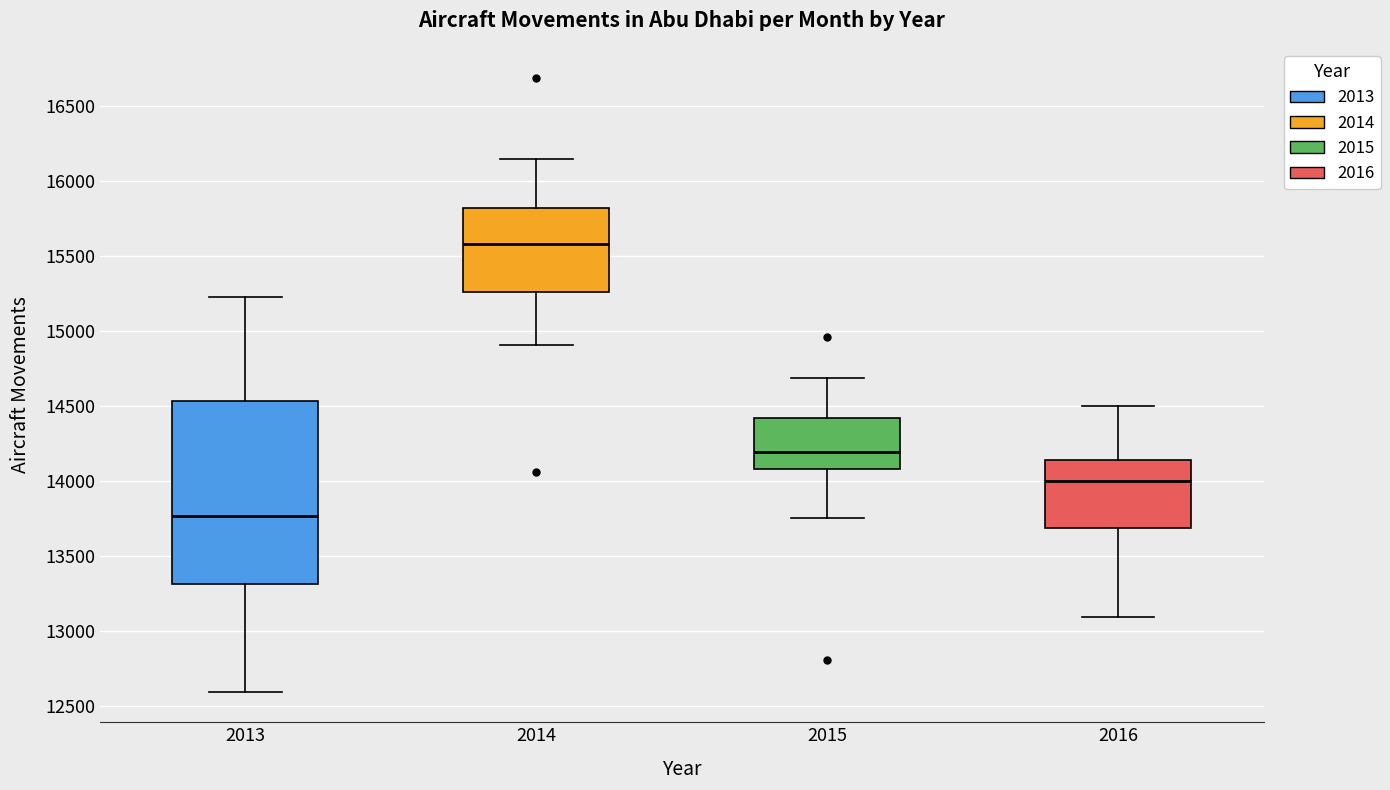

Reading left to right, transcribe this box plot: for each box, give where its median line is, the range the box spans, and where its two whiskers end, as read against the y-axis. The values are not printed on the chart, so give them approximately, as read against the axis.

2013: median 13750, box 13300 to 14550, whiskers 12600 to 15250
2014: median 15600, box 15250 to 15800, whiskers 14900 to 16150
2015: median 14200, box 14100 to 14400, whiskers 13750 to 14700
2016: median 14000, box 13700 to 14150, whiskers 13100 to 14500